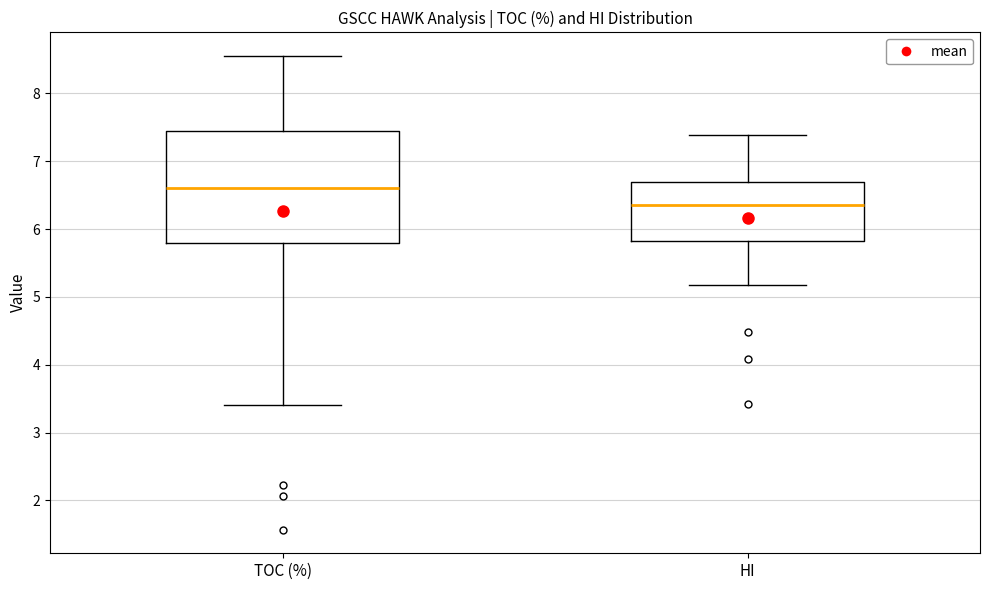

Reading left to right, transcribe this box plot: for each box, give where its median line is, the range the box spans, and where its two whiskers end, as read against the y-axis. The values are not printed on the chart, so give them approximately, as read against the axis.

TOC (%): median 6.6, box 5.8 to 7.4, whiskers 3.4 to 8.6
HI: median 6.4, box 5.8 to 6.7, whiskers 5.2 to 7.4